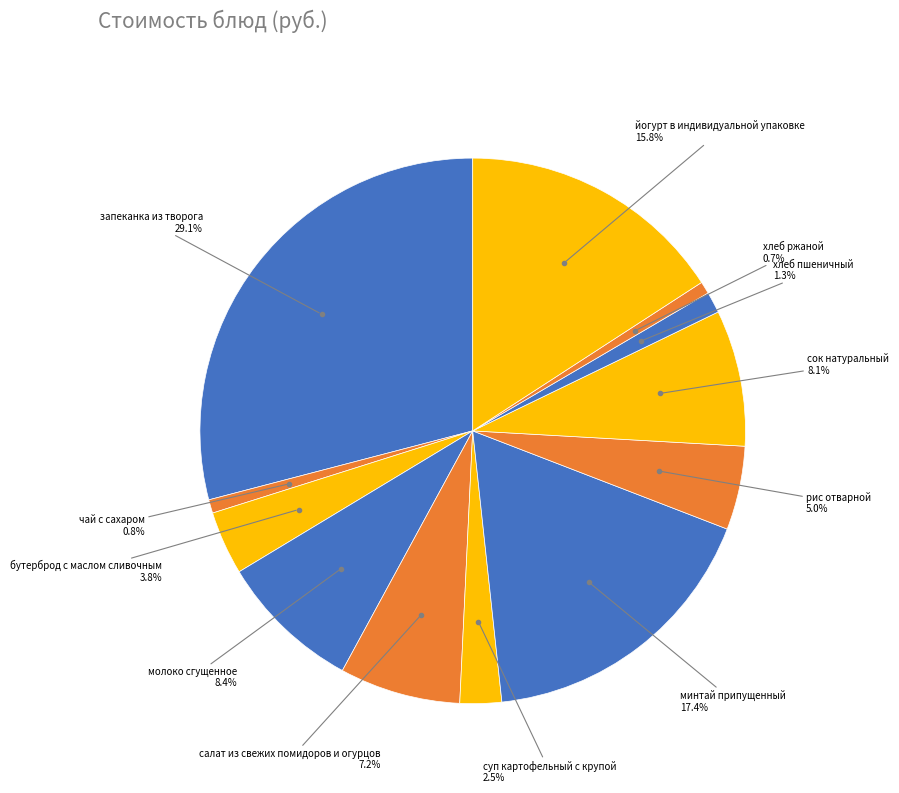

Count the number of slices in the pie.

12